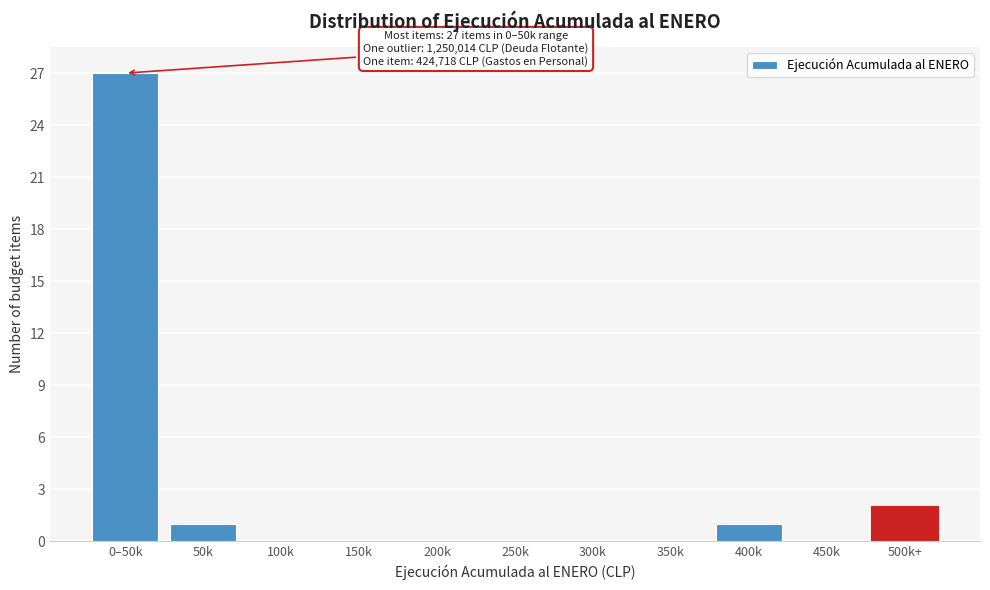

Reading left to right, what are all the values shown in this chart?

0–50k=27	50k=1	100k=0	150k=0	200k=0	250k=0	300k=0	350k=0	400k=1	450k=0	500k+=2